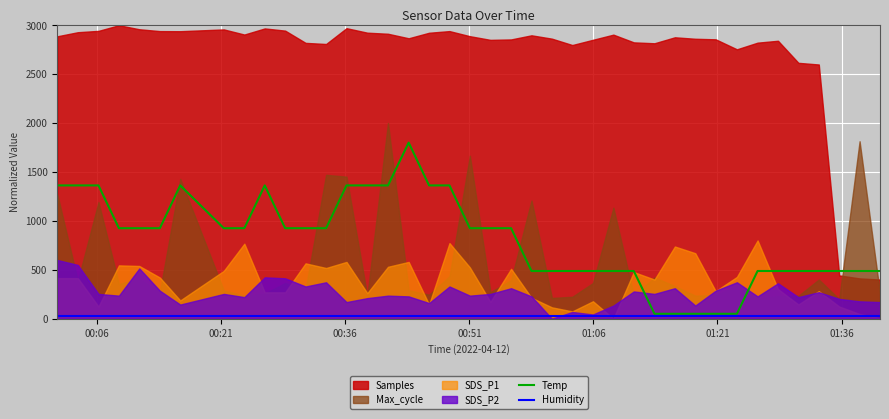

Does the chart display data point markers on the line(s)?

No